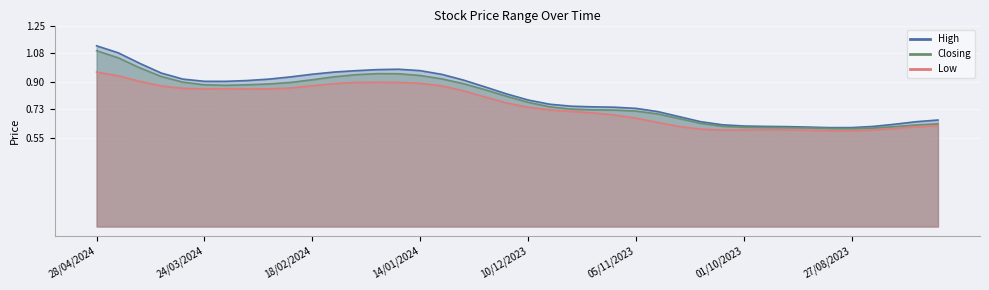

True or false: Low and High cross at least once.

False